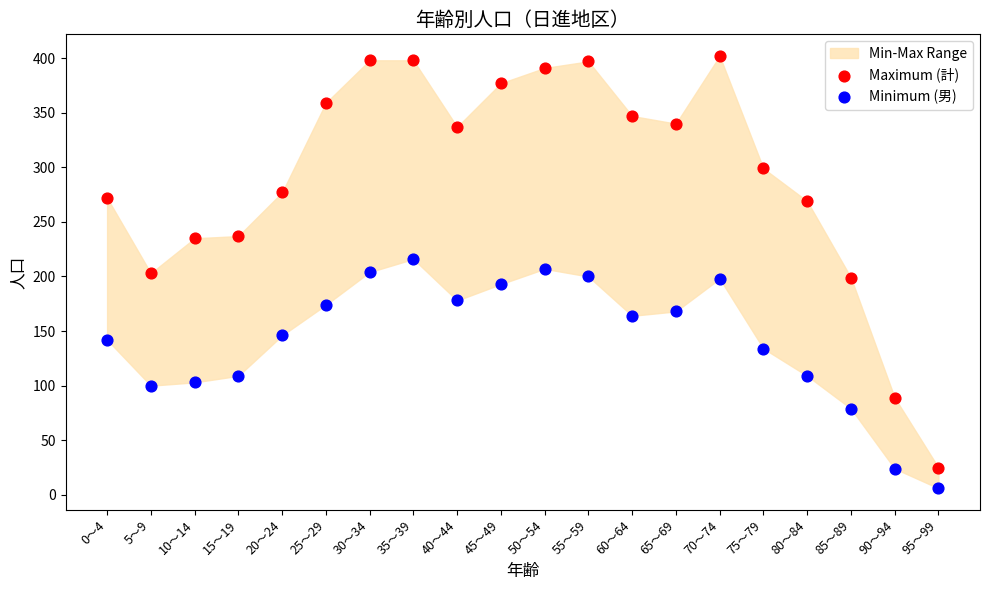

Across all data points, what is the range of Y values (max minus min)?

396